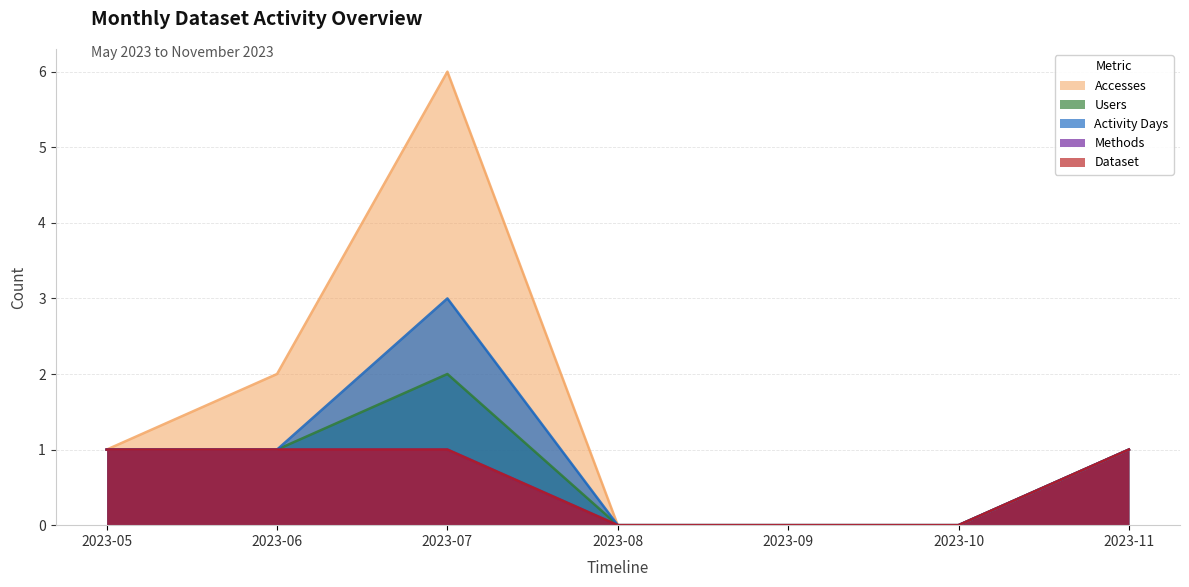

At which category does Activity Days reach its first local peak?

2023-07